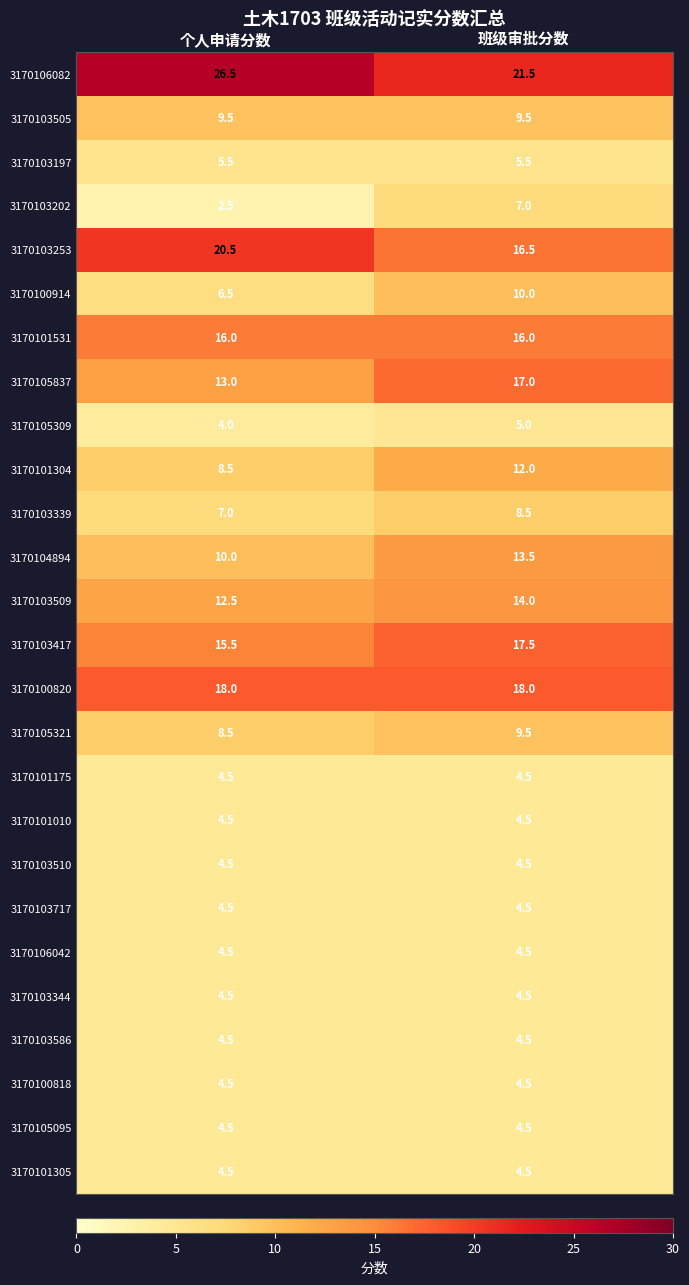

At how many categories does at least one series exceed 13?

2